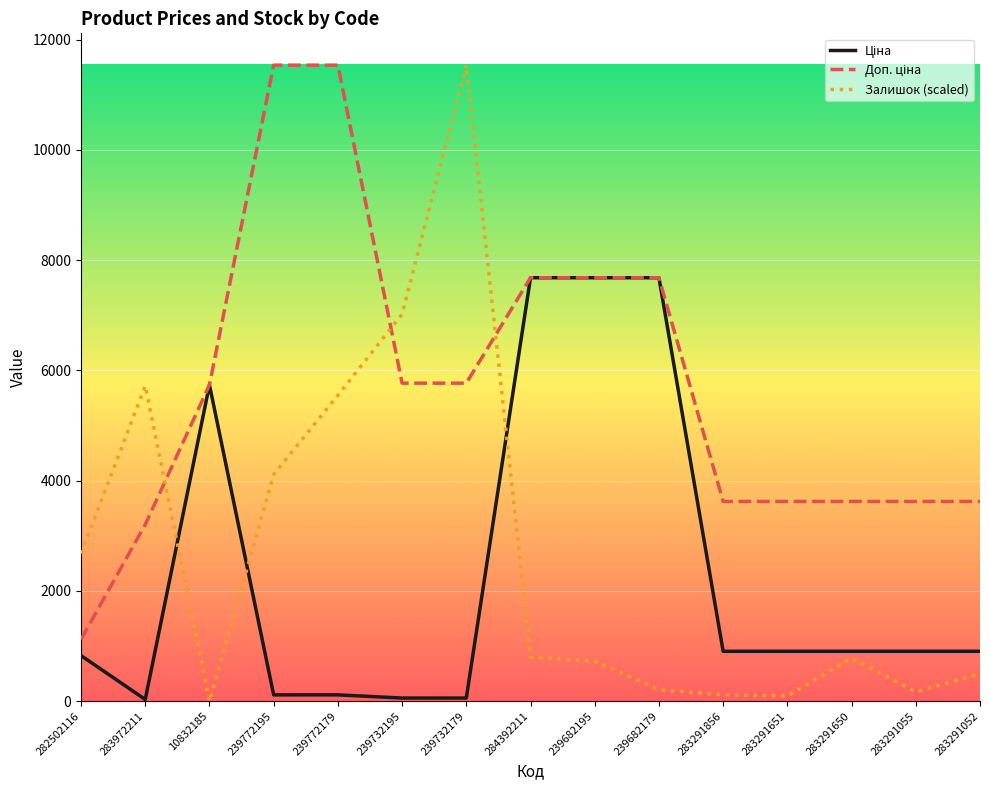

Which category has the highest value in the Залишок (scaled) series?

239732179